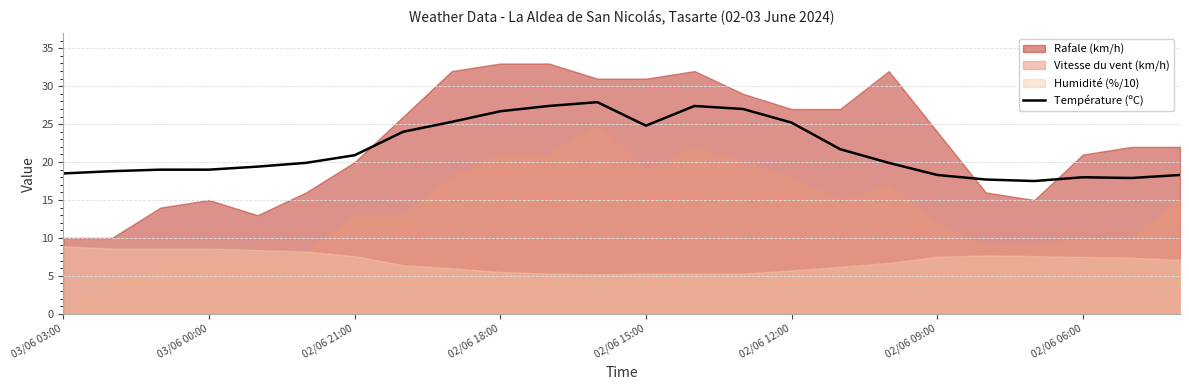

The Température (ºC) series shows 12.4 at 02/06 09:00. True or false?

False